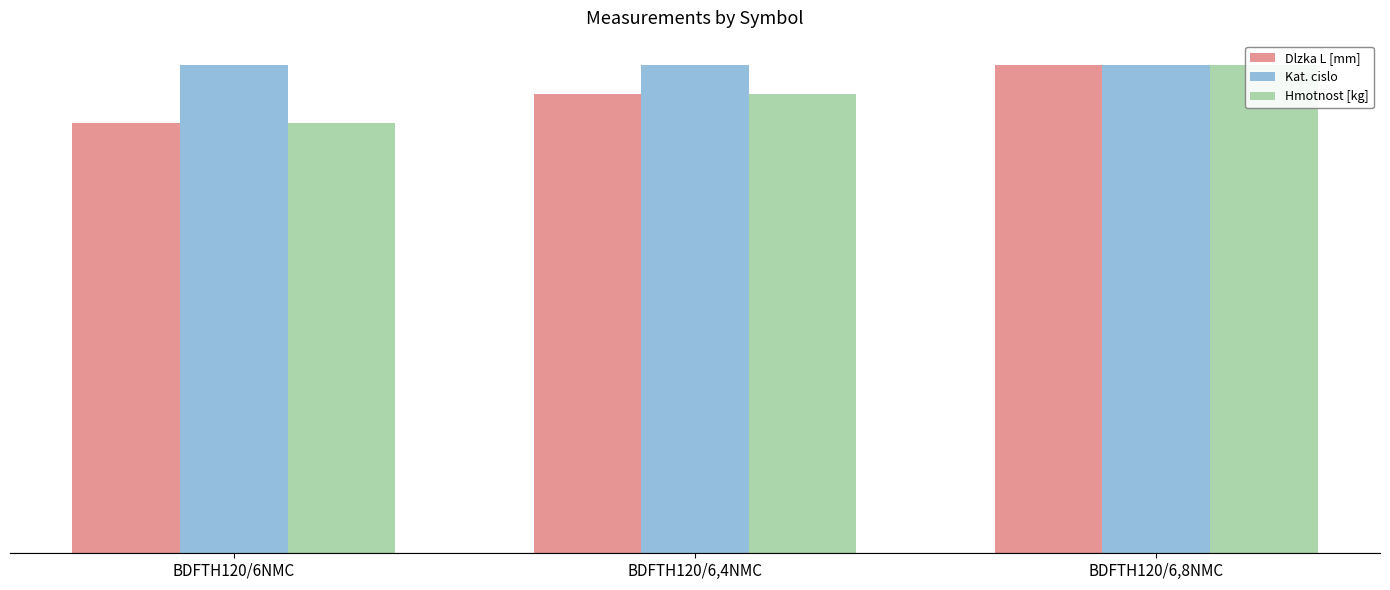

What are all the series names shown in the legend?

Dlzka L [mm], Kat. cislo, Hmotnost [kg]